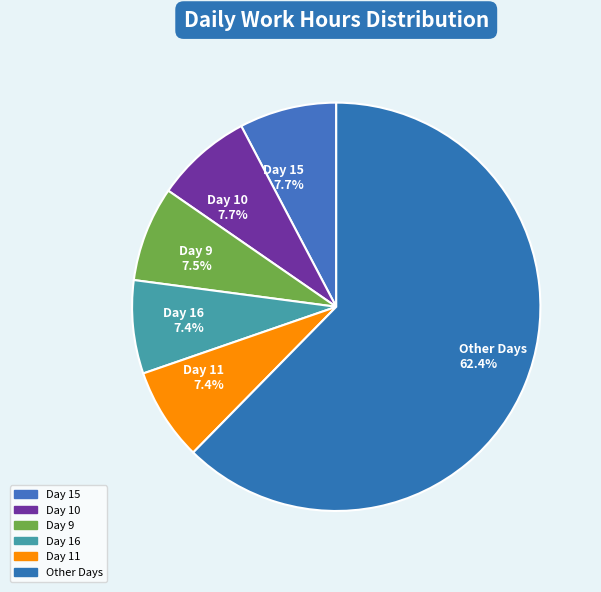

What is the largest slice in the pie chart?

Other Days 62.4%